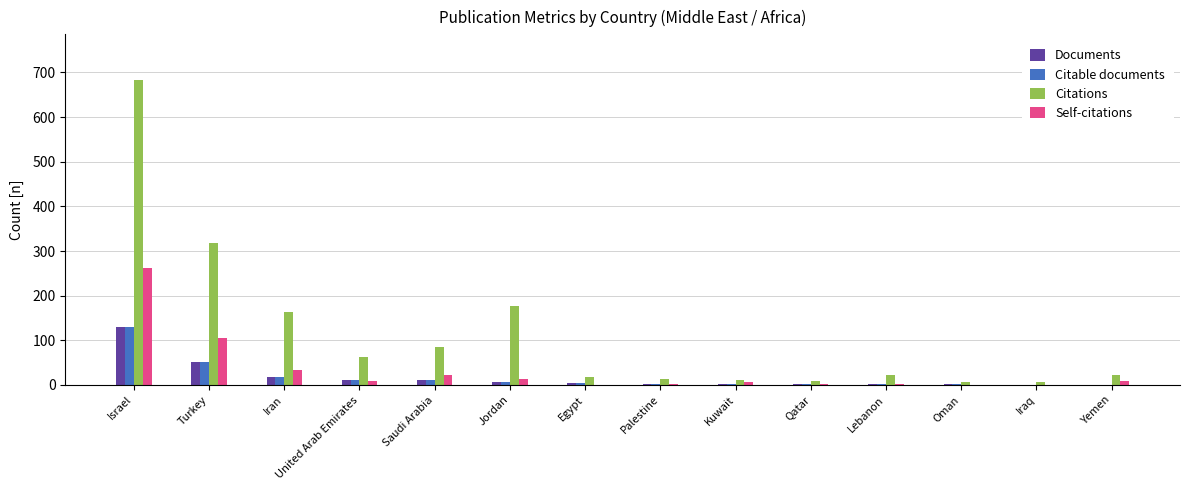

Is it true that Documents equals 92 at Turkey?

False